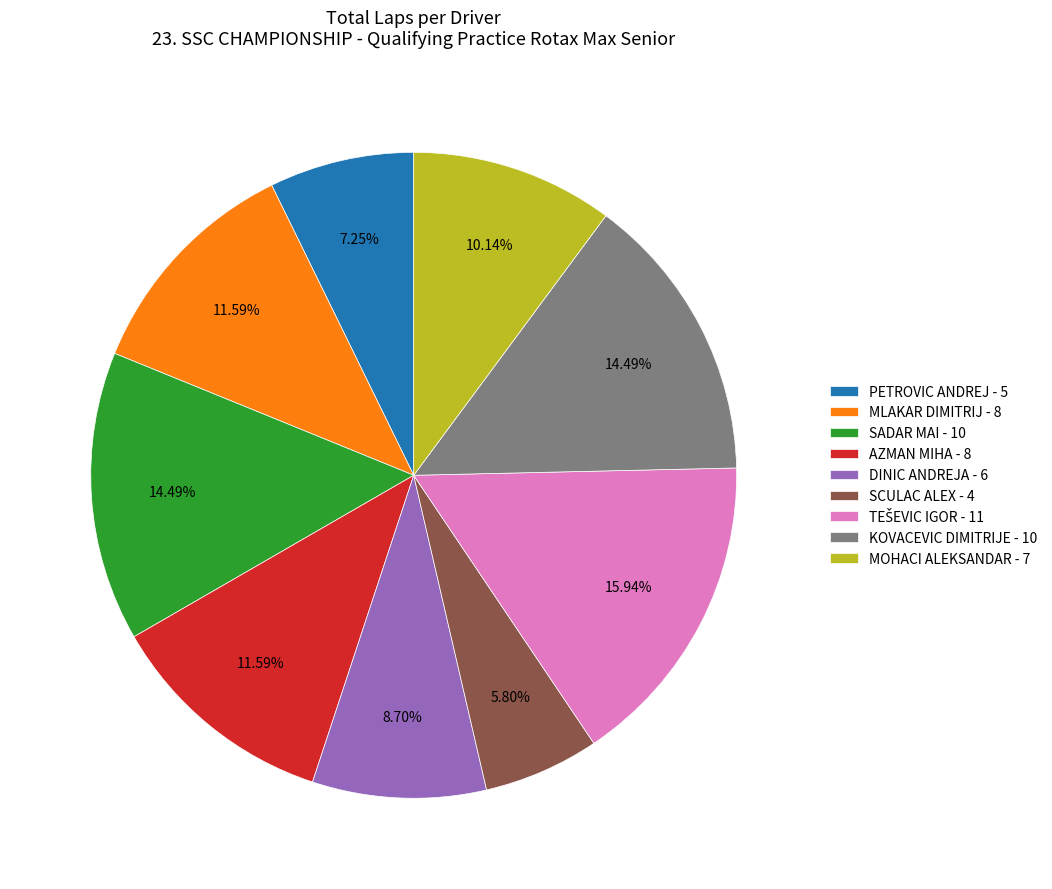

Does SADAR MAI represent more than half of the total?

No